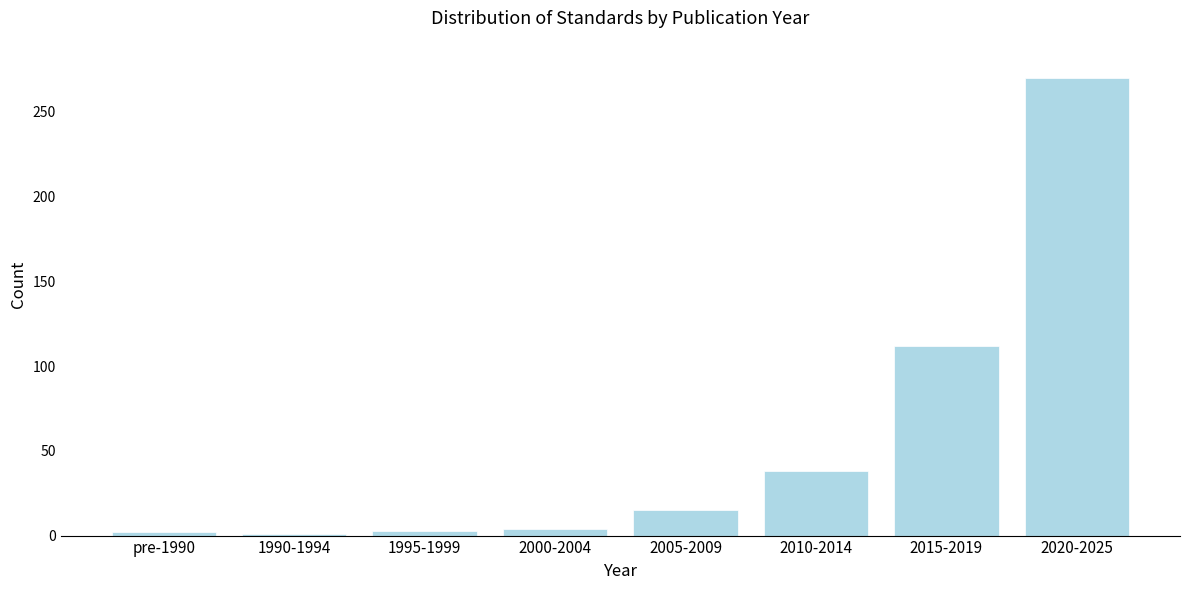

At which label is the value closest to 135?

2015-2019